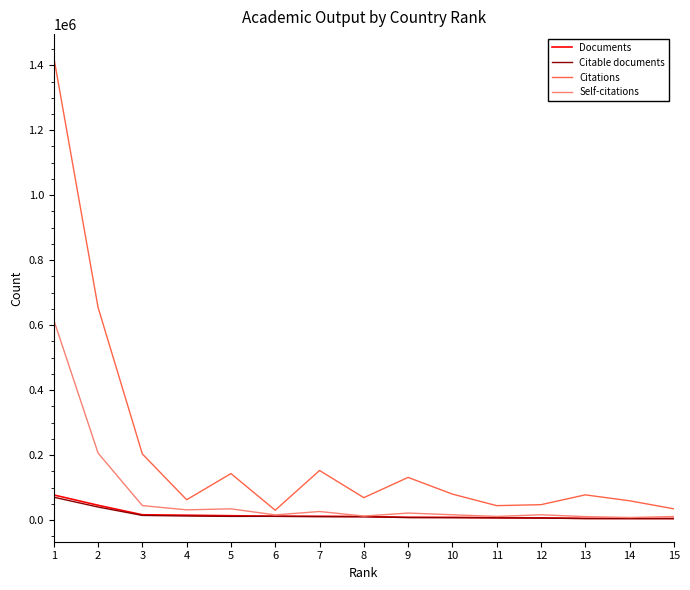

What are all the series names shown in the legend?

Documents, Citable documents, Citations, Self-citations